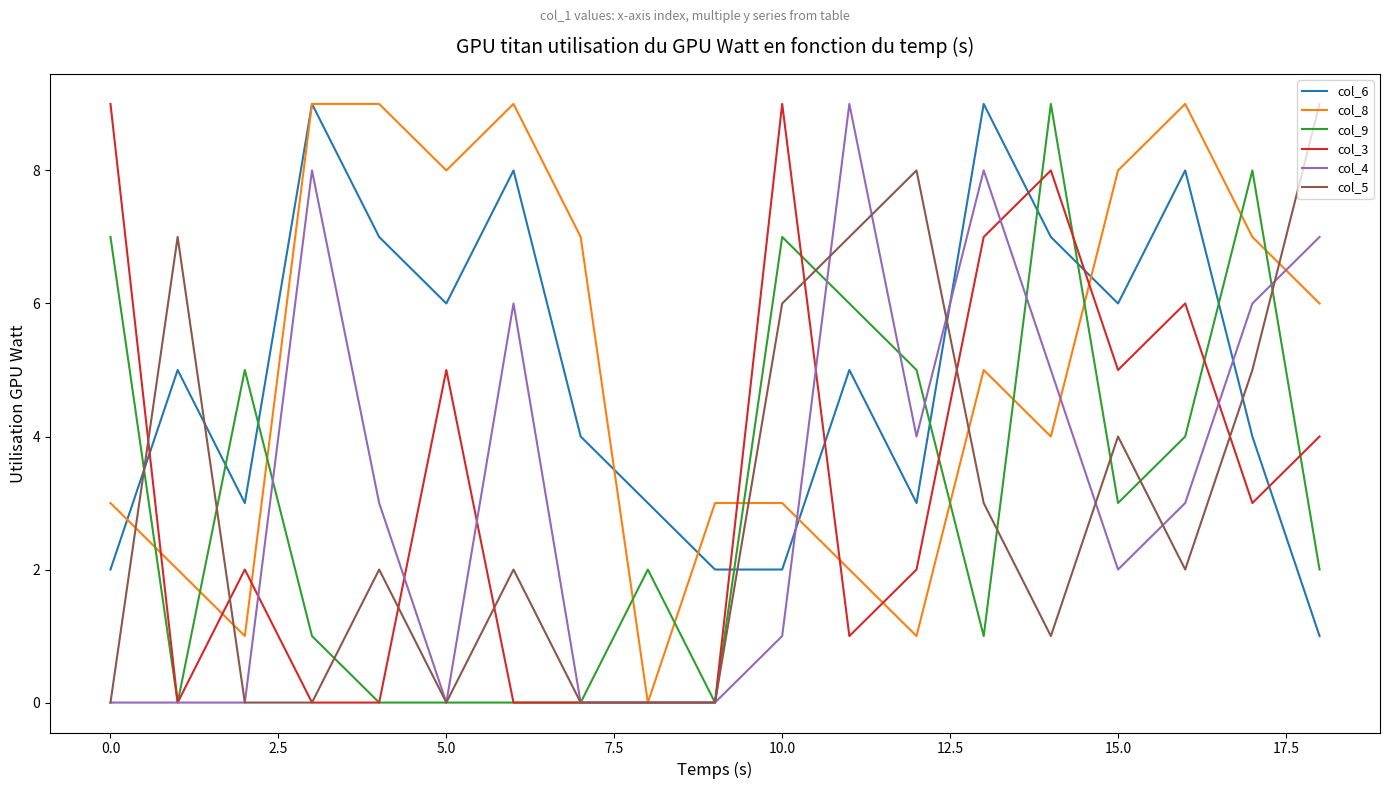

How many intersections are there between col_5 and col_6?

5